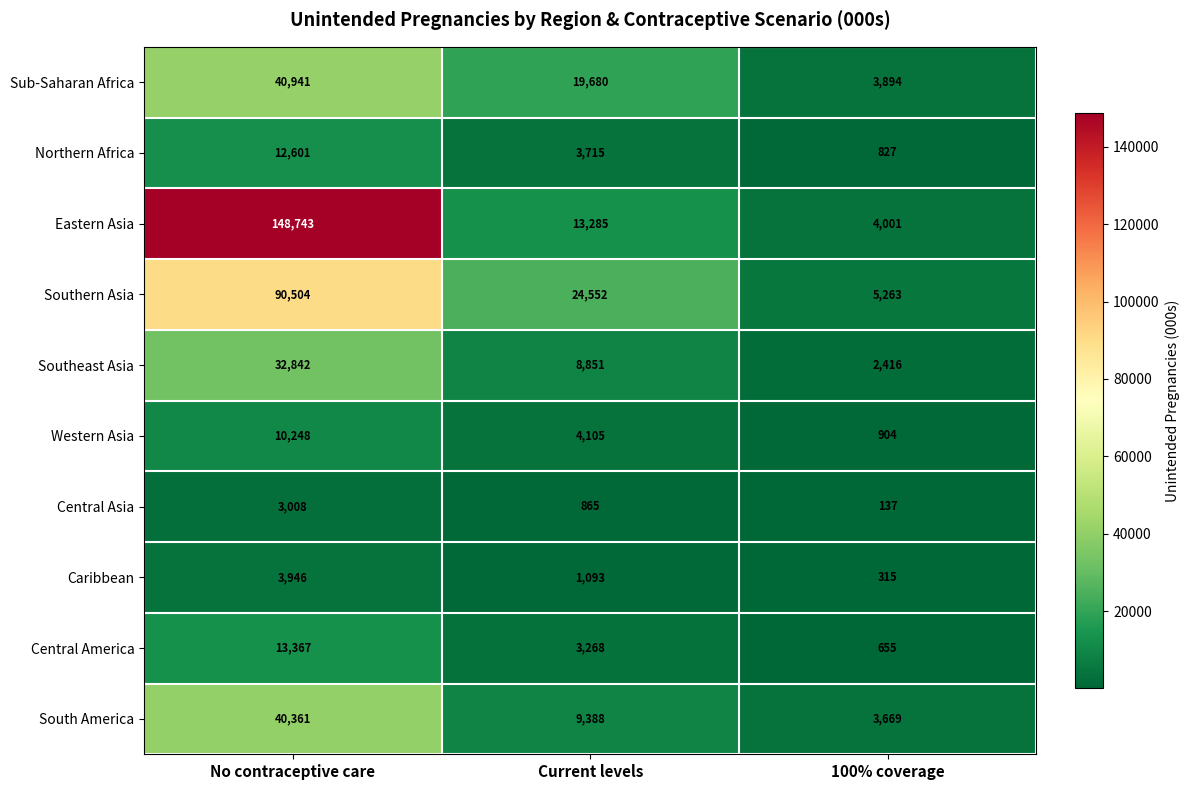

Rank the series by their maximum value, from lowest to highest.

Central Asia, Caribbean, Western Asia, Northern Africa, Central America, Southeast Asia, South America, Sub-Saharan Africa, Southern Asia, Eastern Asia